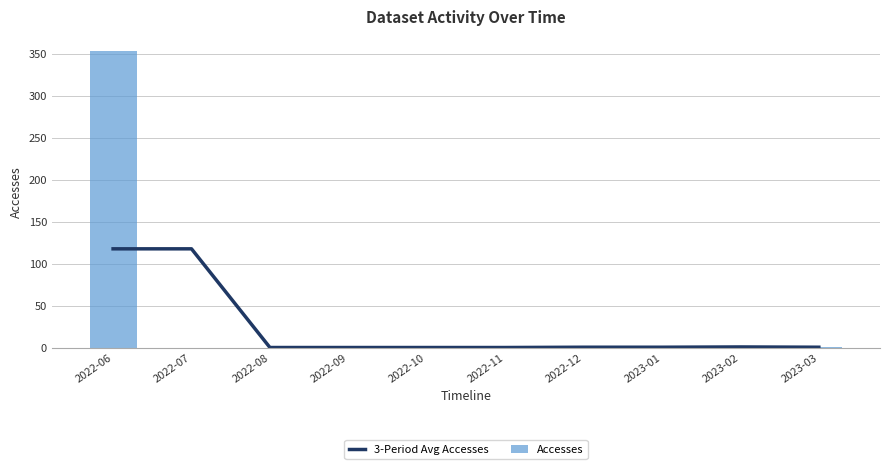

What is the label of the 1st bar from the right?

2023-03